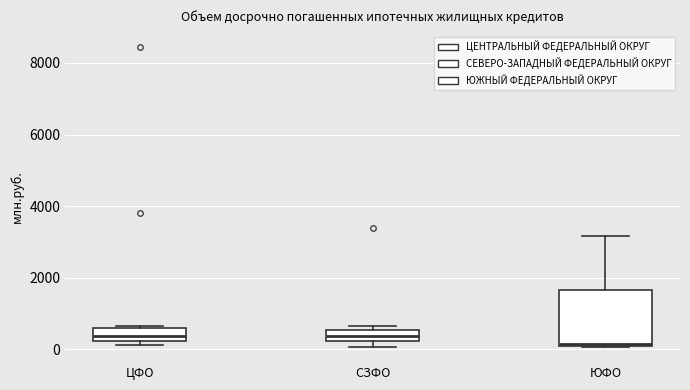

Where does the upper whisker of the box for ЮФО end on the y-axis? The values are not printed on the chart, so give them approximately, as read against the axis.

3200